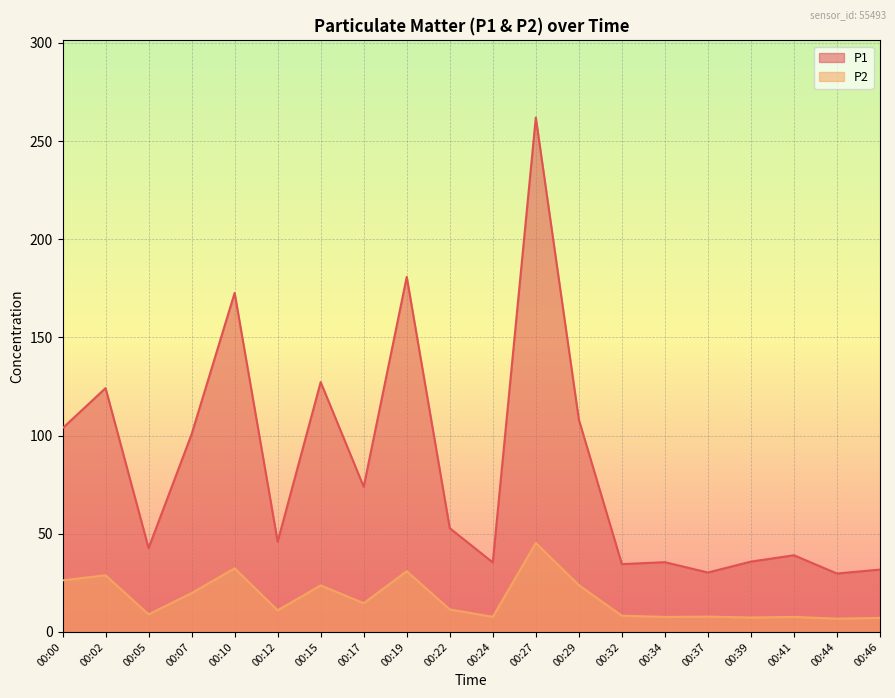

At 00:00, list the series in order from largest to smallest.

P1, P2